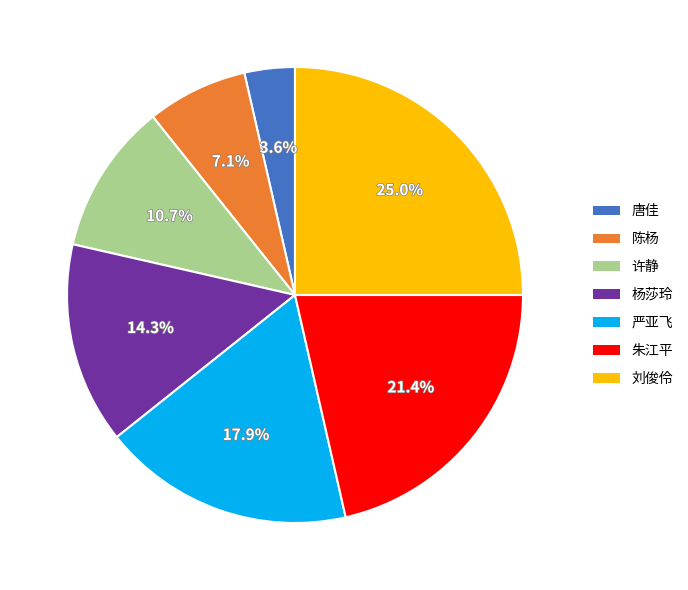

The 许静 slice represents 11% of the pie. True or false?

True